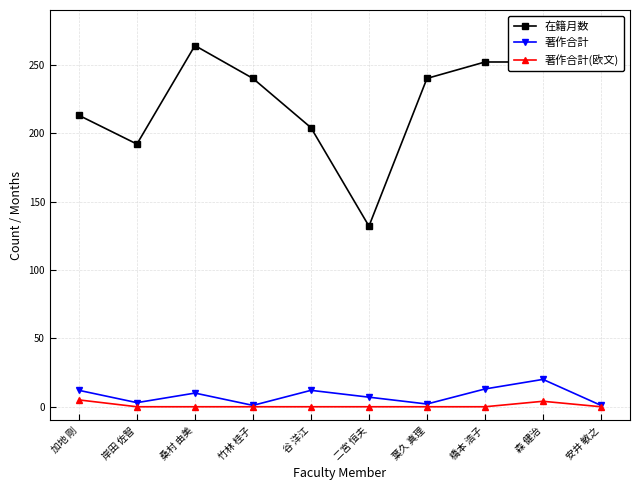

At how many categories does at least one series exceed 233?

6